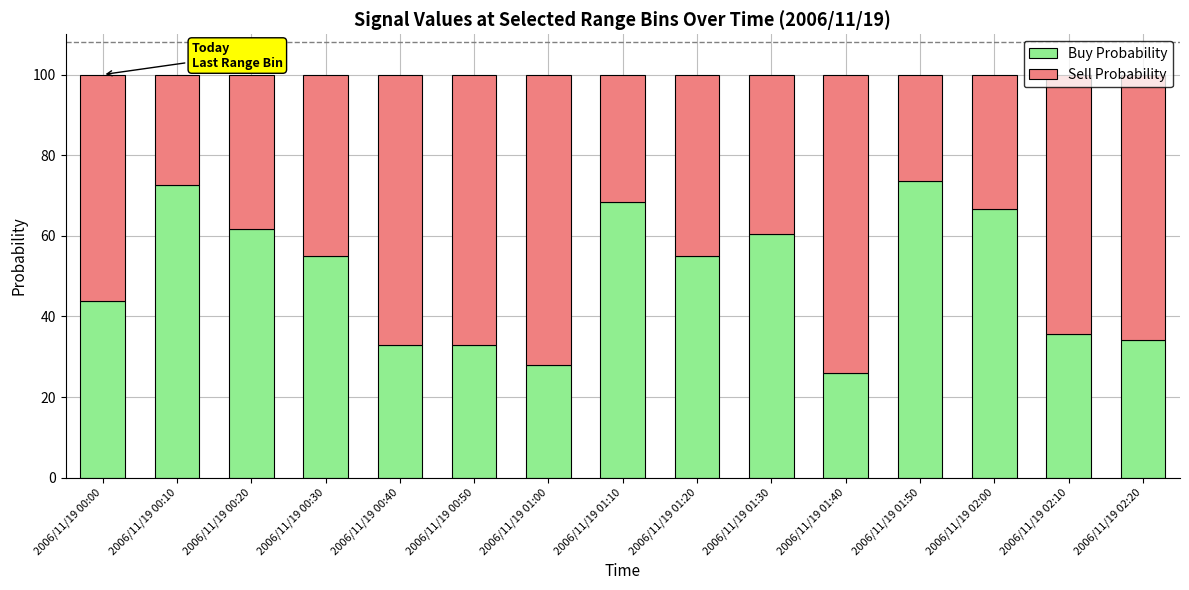

What is the sum of all Buy Probability values?

745.9